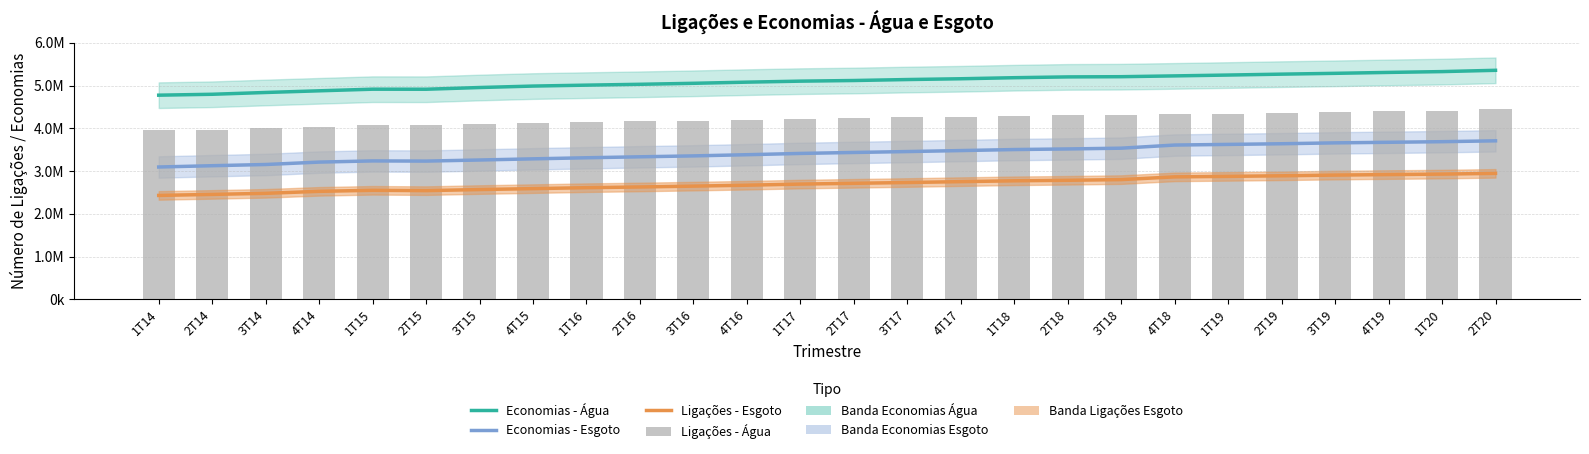

Is the value of Ligações - Esgoto at 2T18 greater than the value of Economias - Água at 1T16?

No